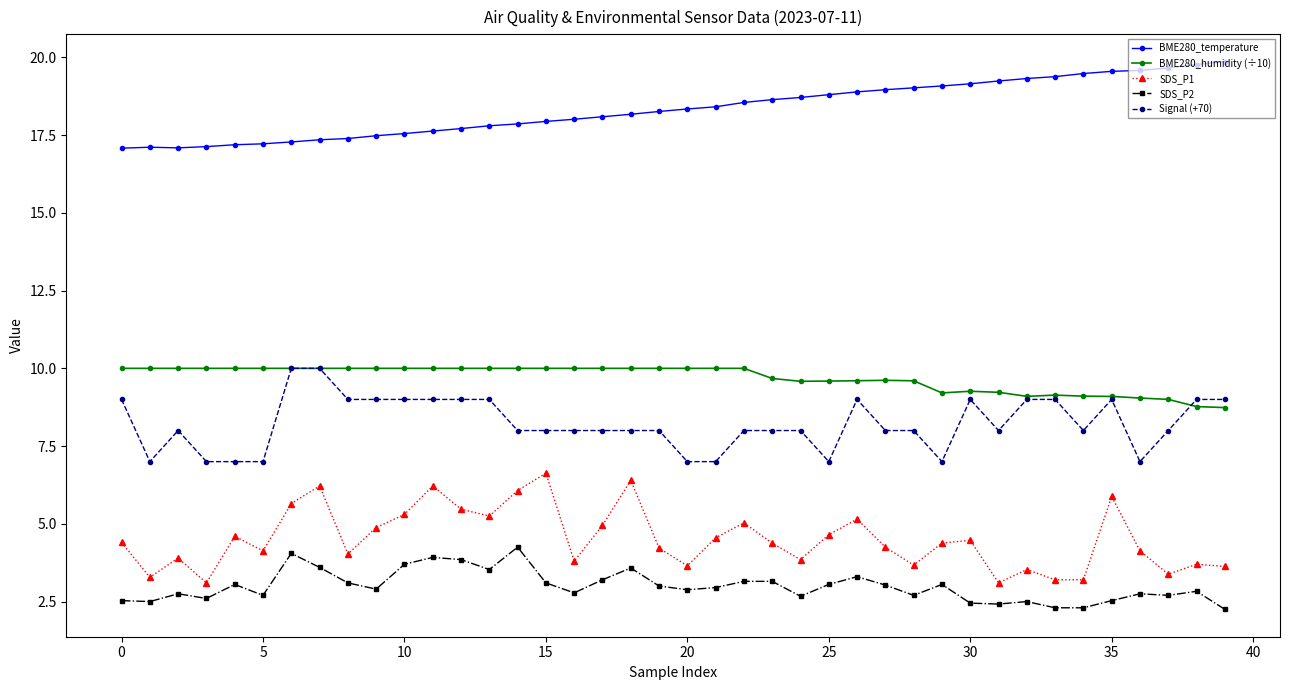

What is the sum of all SDS_P2 values?

119.7